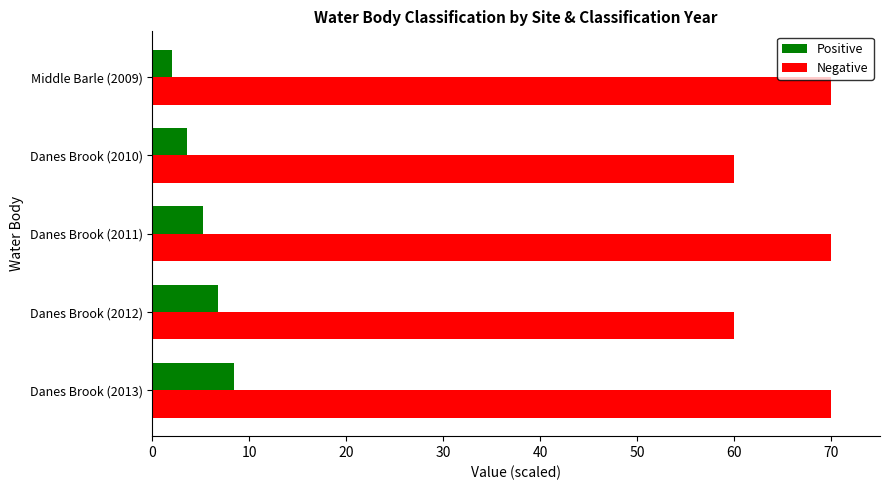

The Negative series shows 70.0 at Danes Brook (2013). True or false?

True